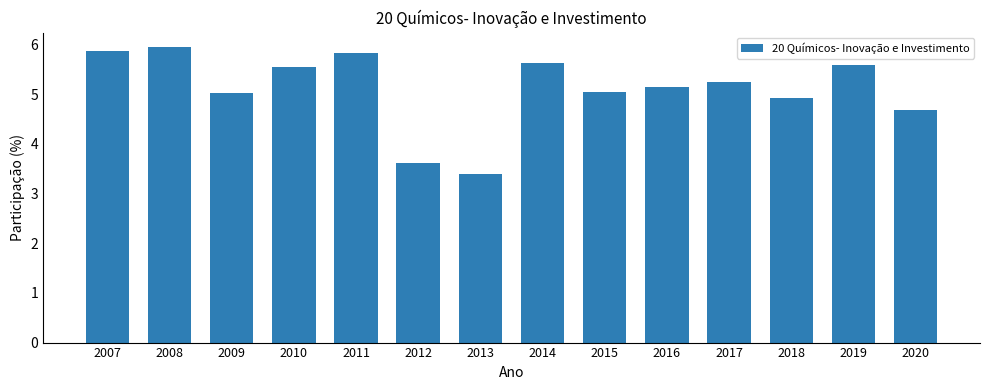

At which label is the value closest to 4?

2012